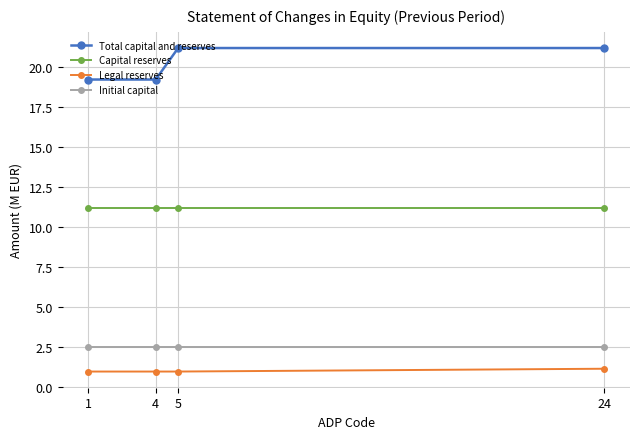

What is the difference between the highest and lowest values at 24?

20.1